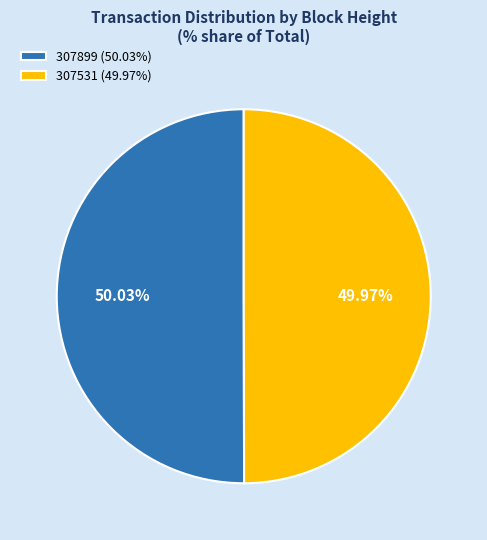

To the nearest percent, what is the combined percentage of 307899 and 307531?

100%